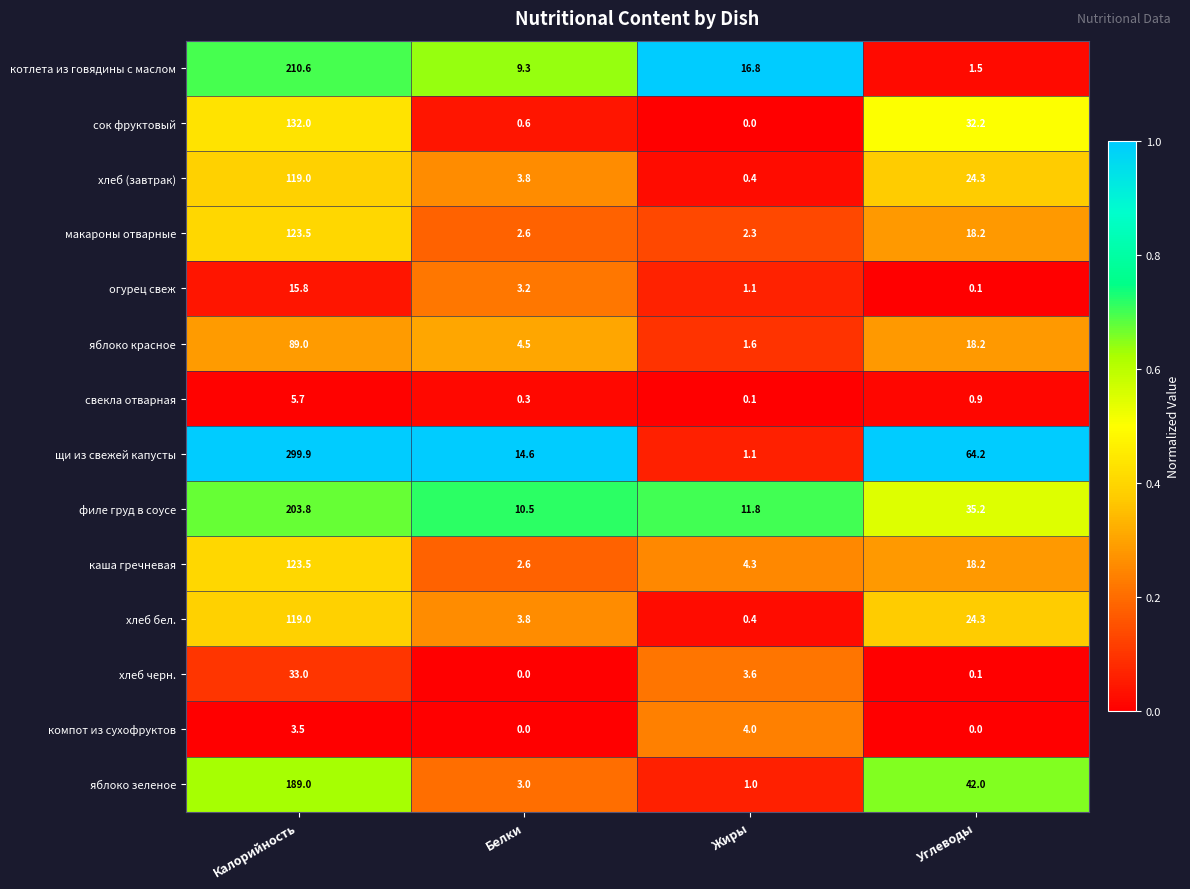

What is the sum of all котлета из говядины с маслом values?

238.2